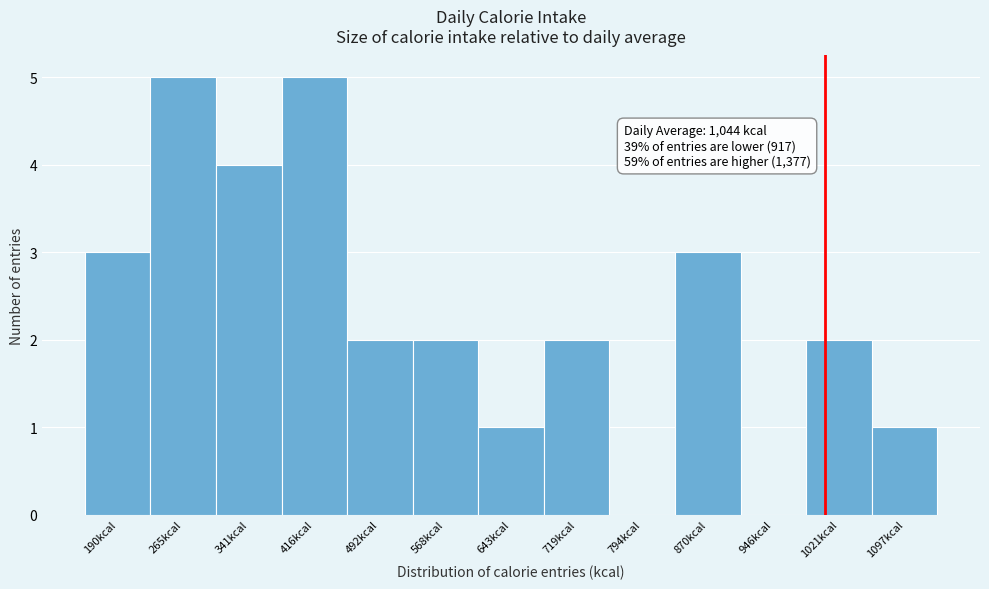

Reading left to right, list all the values displayed in this chart.

190kcal=3	265kcal=5	341kcal=4	416kcal=5	492kcal=2	568kcal=2	643kcal=1	719kcal=2	794kcal=0	870kcal=3	946kcal=0	1021kcal=2	1097kcal=1